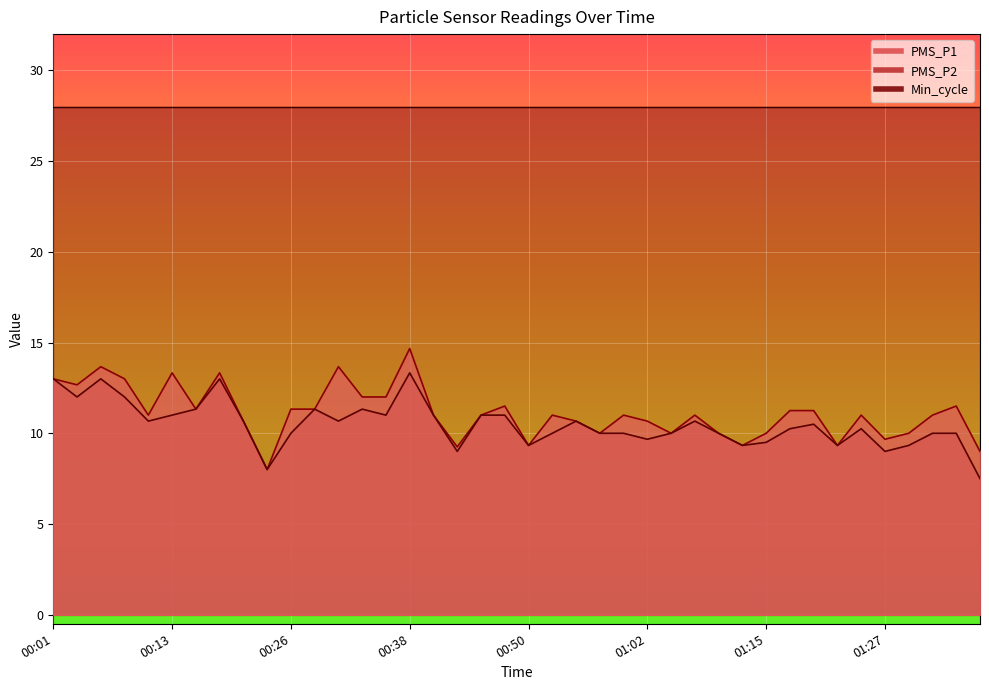

Which series changed the most between 00:38 and 01:37?

PMS_P2